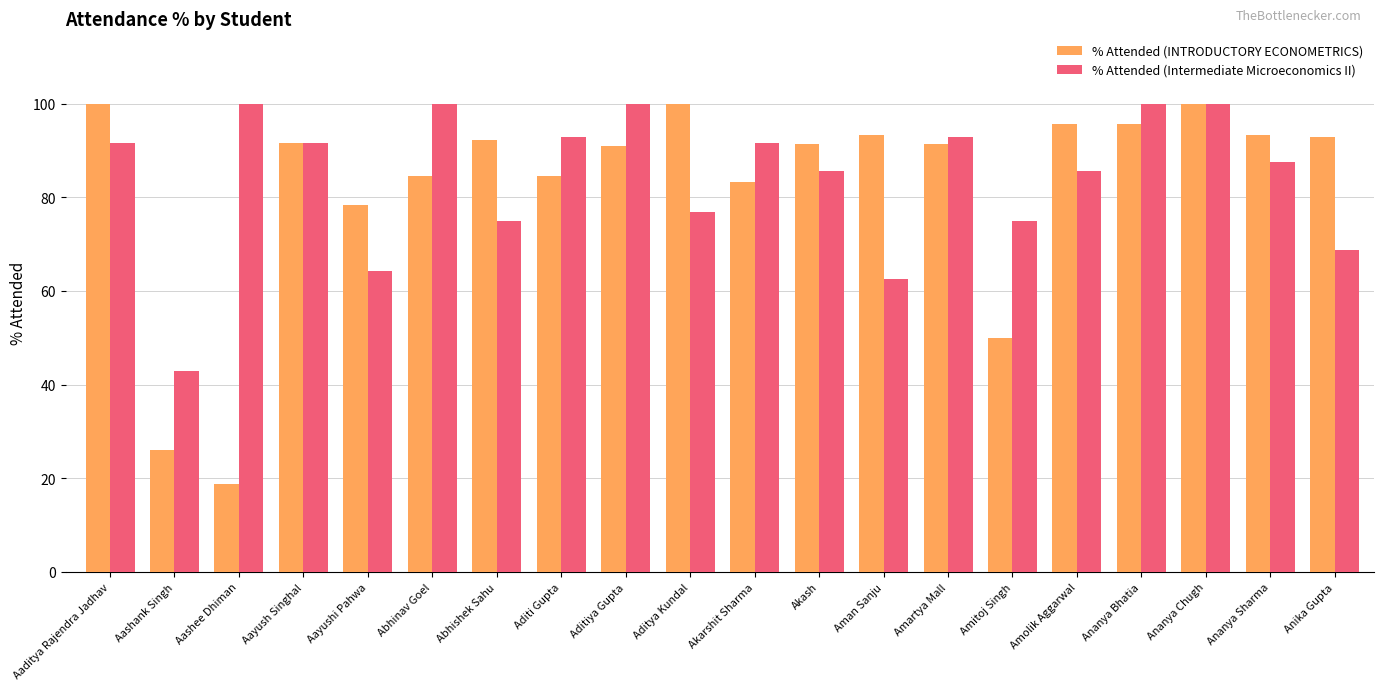

What is the difference between the highest and lowest values at Abhinav Goel?

15.4